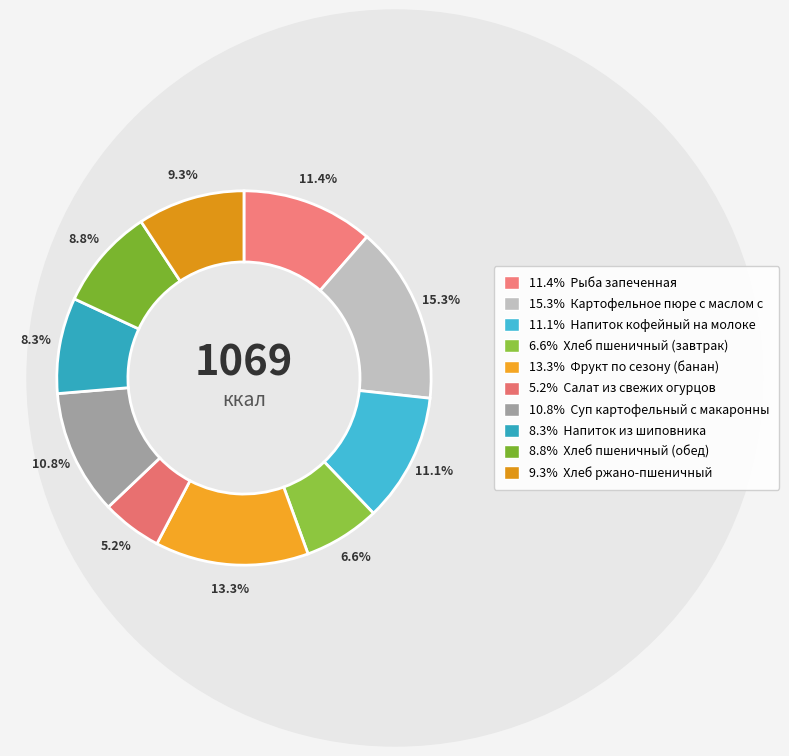

How many segments does this pie chart have?

10